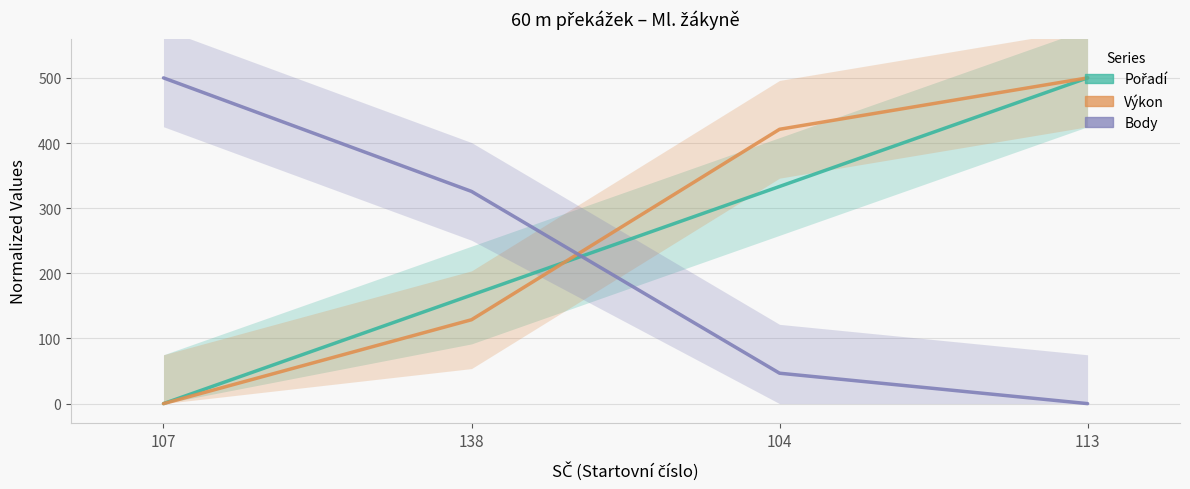

True or false: Body has more than 2 interior local peaks.

False